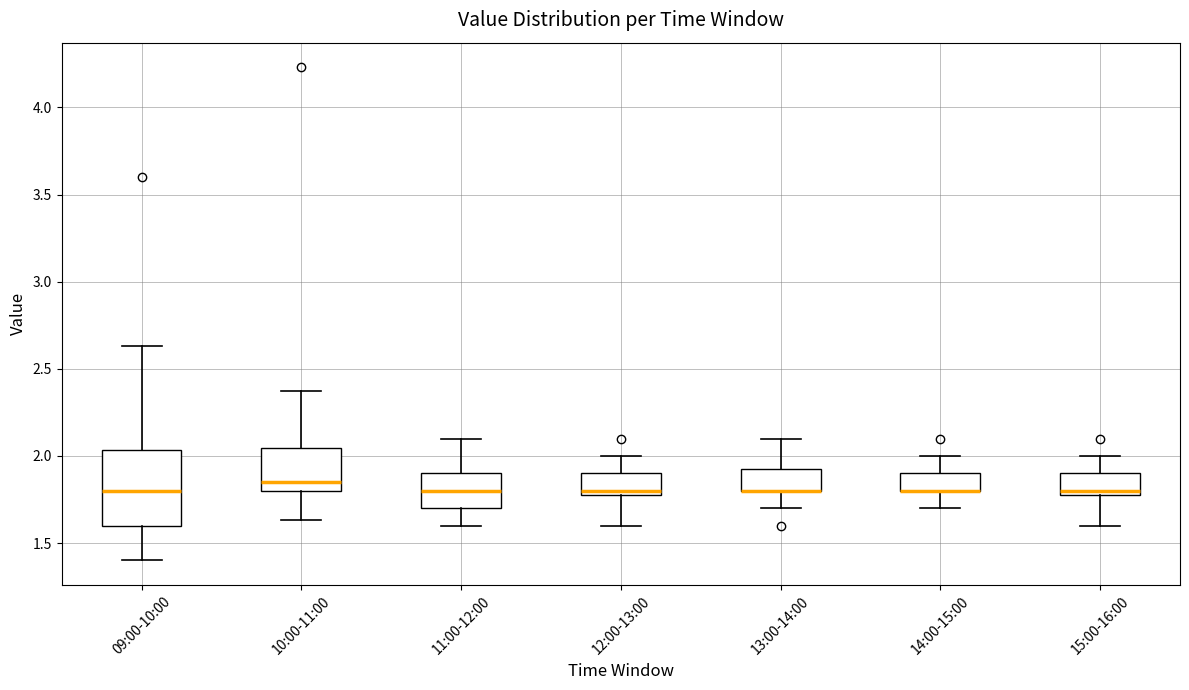

Comparing the boxes themselves (not the whiskers), which one is the tallest?

09:00-10:00